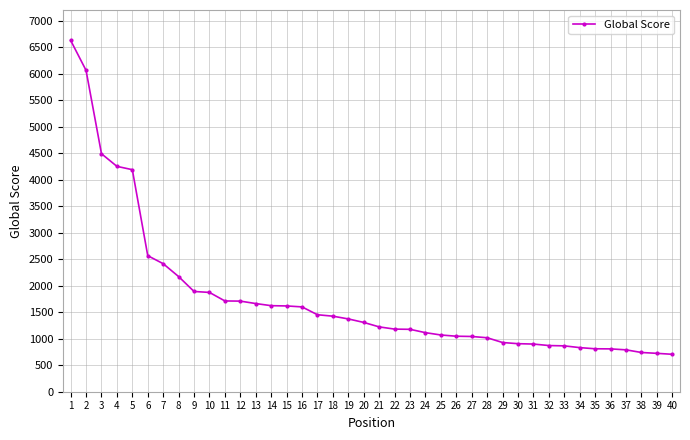

What is the change in value from 19 to 36?

-565